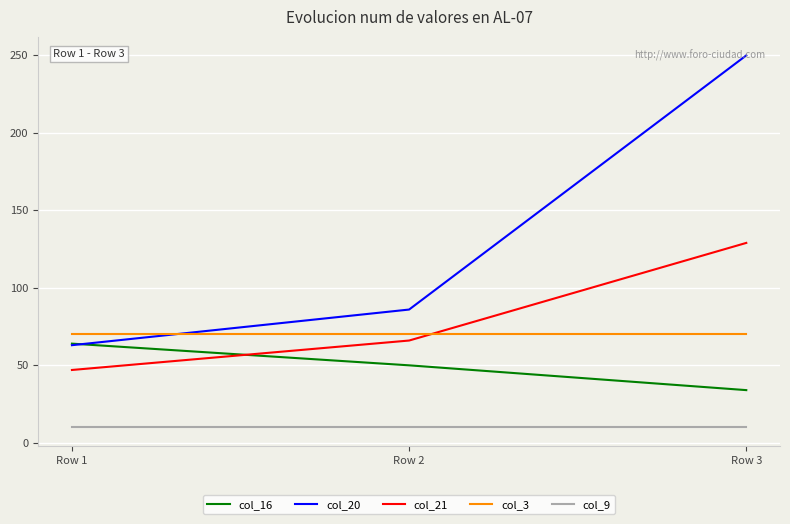

Which category has the lowest value in the col_20 series?

Row 1